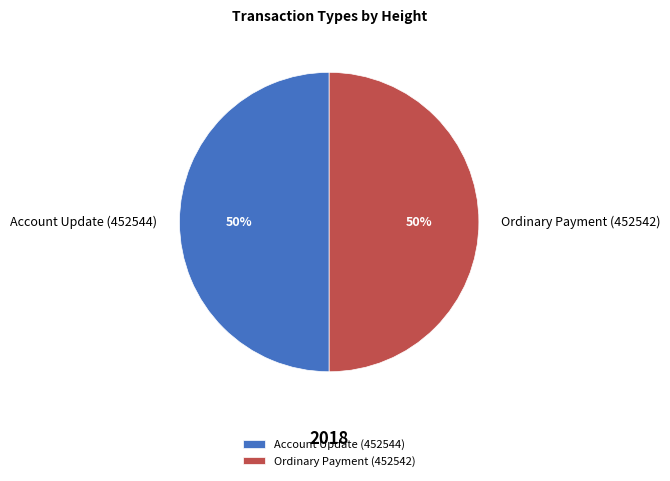

Approximately how many times larger is the value at Account Update (452544) compared to Ordinary Payment (452542)?

1.0